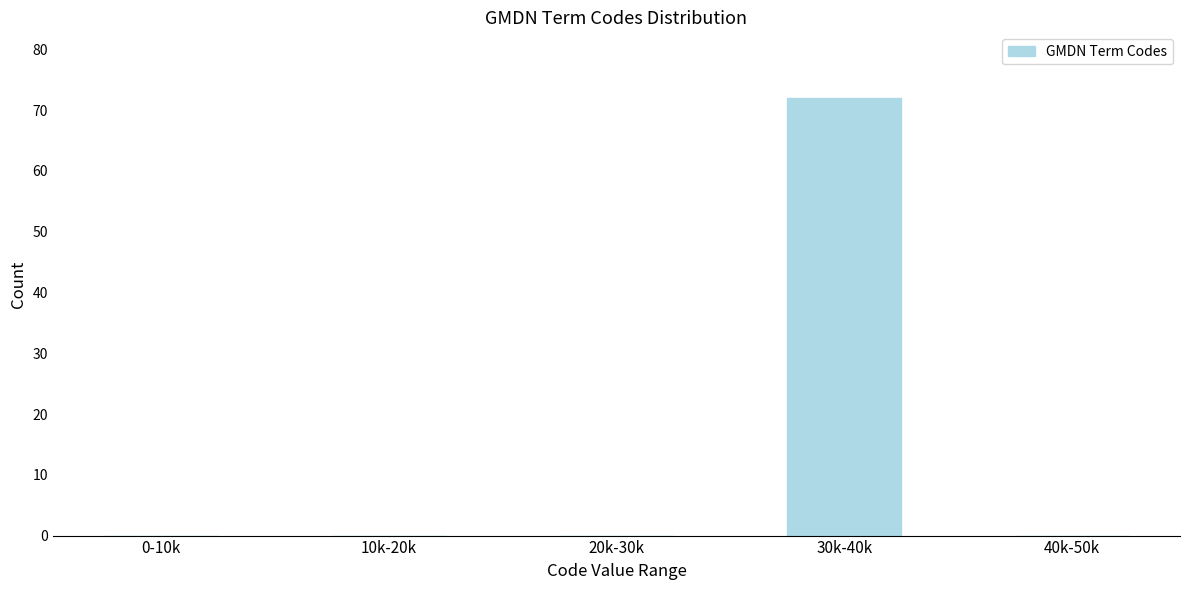

Reading left to right, list all the values displayed in this chart.

0-10k=0	10k-20k=0	20k-30k=0	30k-40k=72	40k-50k=0